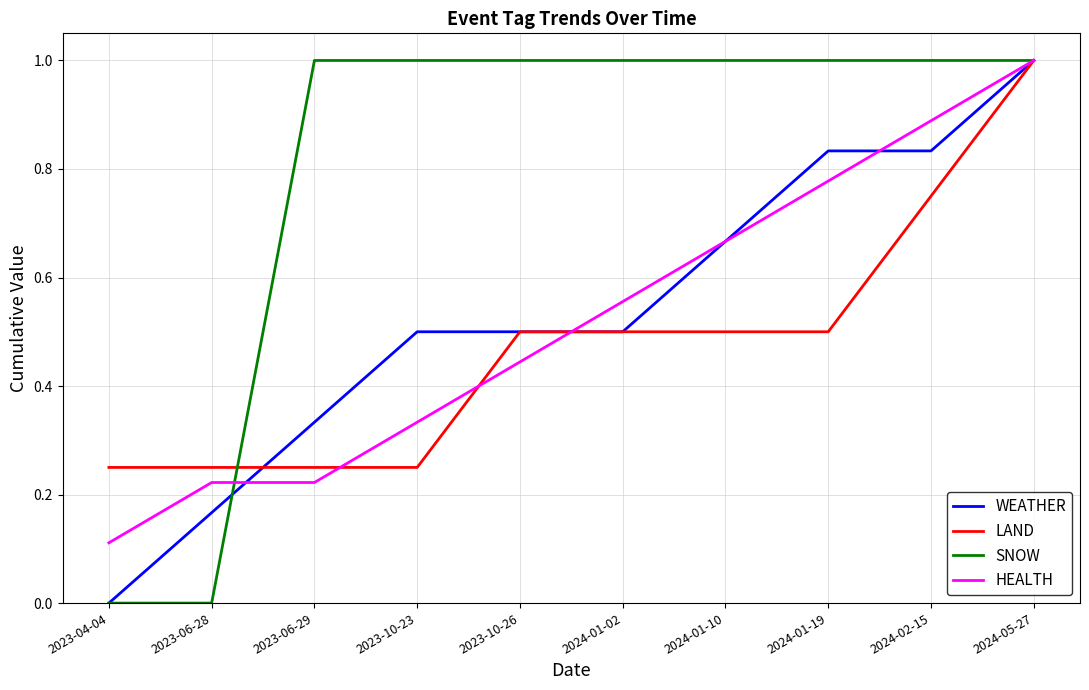

The value of HEALTH at 2023-10-23 is 0.6. True or false?

False